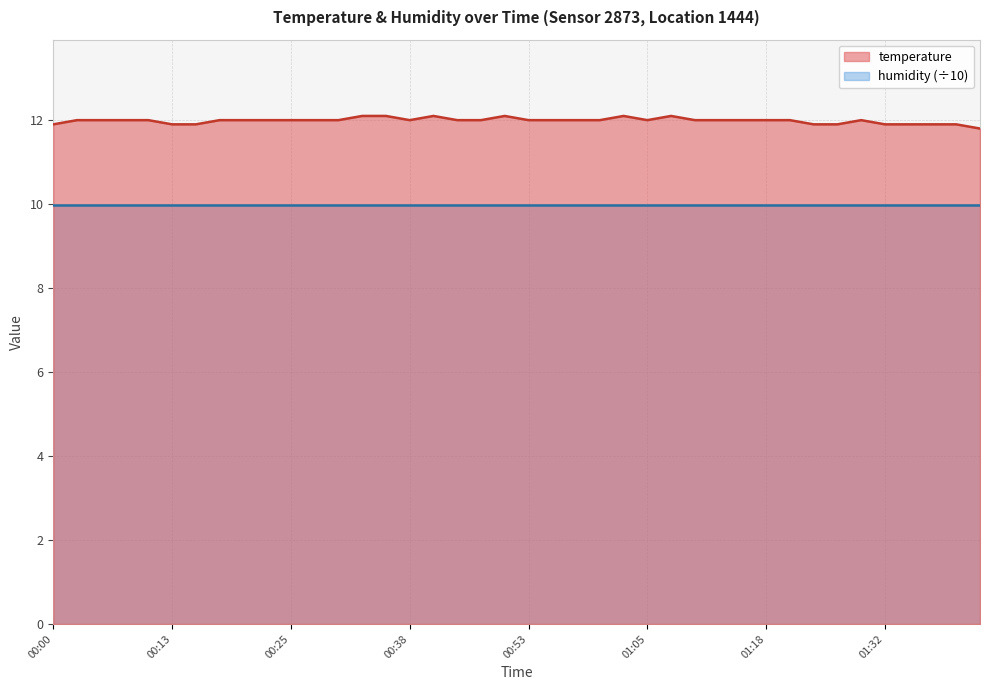

The chart shows a value of 11.9 at 00:15. True or false?

True